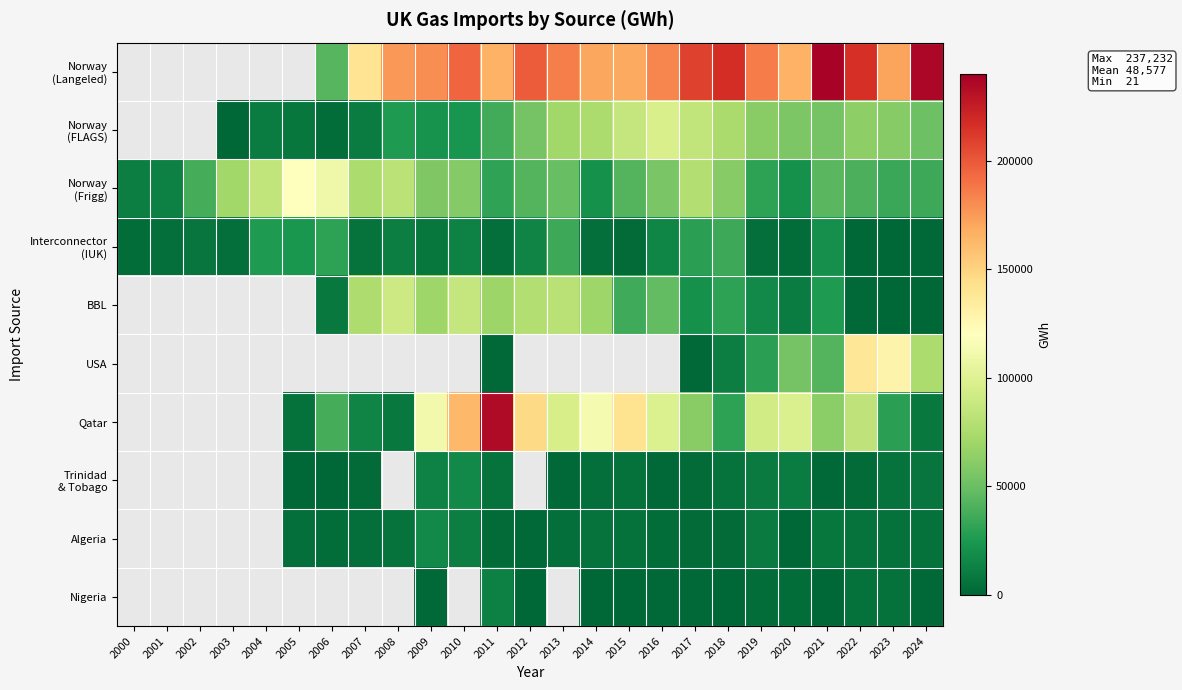

Is it true that Norway (Frigg) equals 11279.0 at 2000?

True